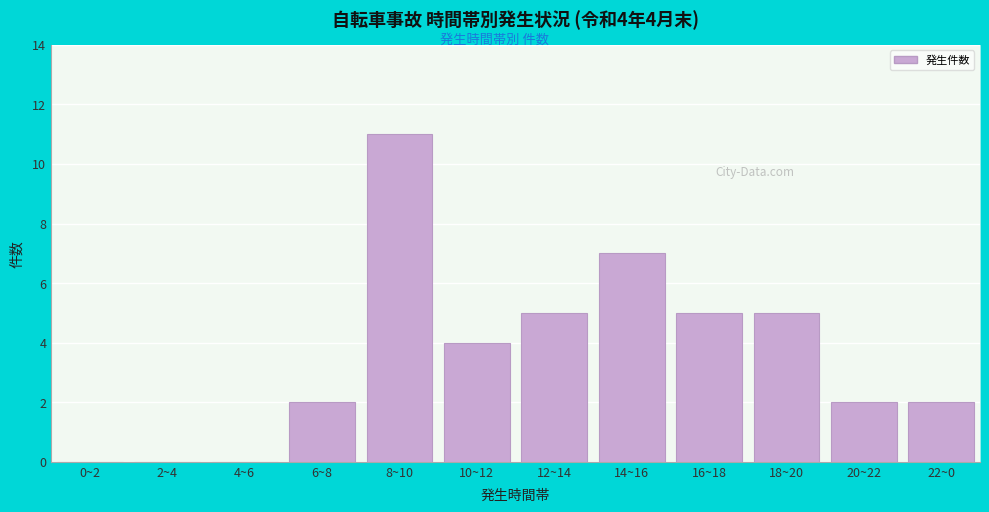

Reading left to right, transcribe all the data shown in this chart.

0~2=0	2~4=0	4~6=0	6~8=2	8~10=11	10~12=4	12~14=5	14~16=7	16~18=5	18~20=5	20~22=2	22~0=2